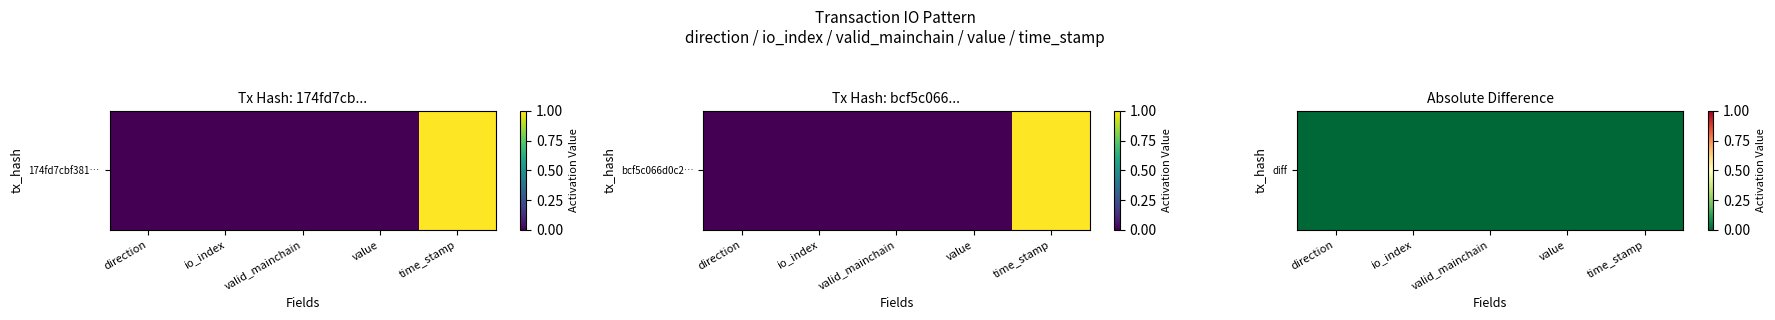

Count the values in the range 0 to 1.

5